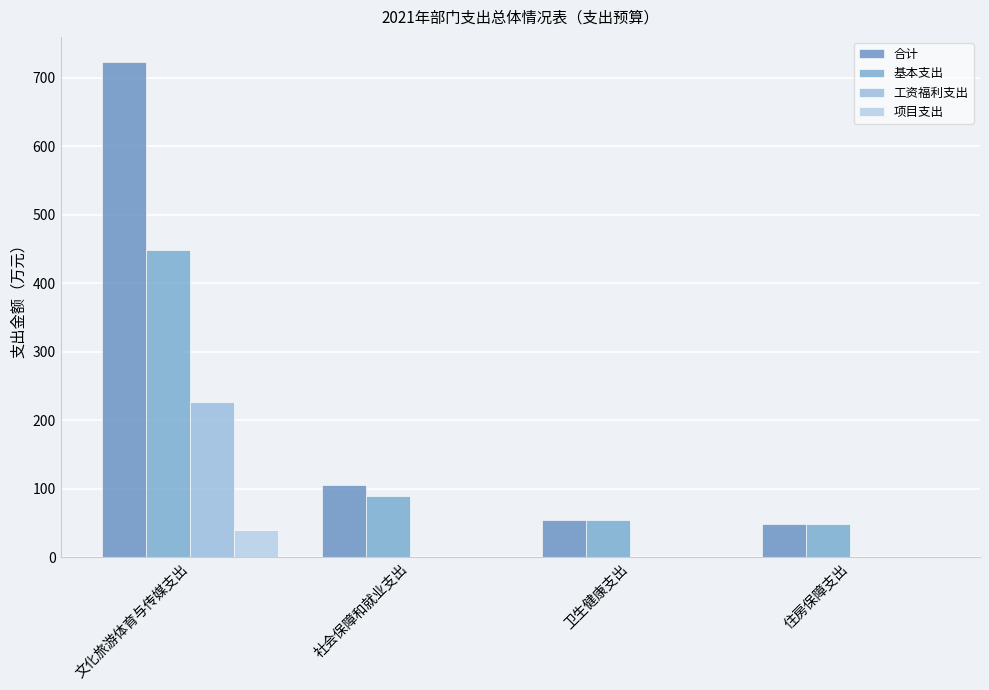

Is the value of 项目支出 at 社会保障和就业支出 greater than the value of 基本支出 at 住房保障支出?

No